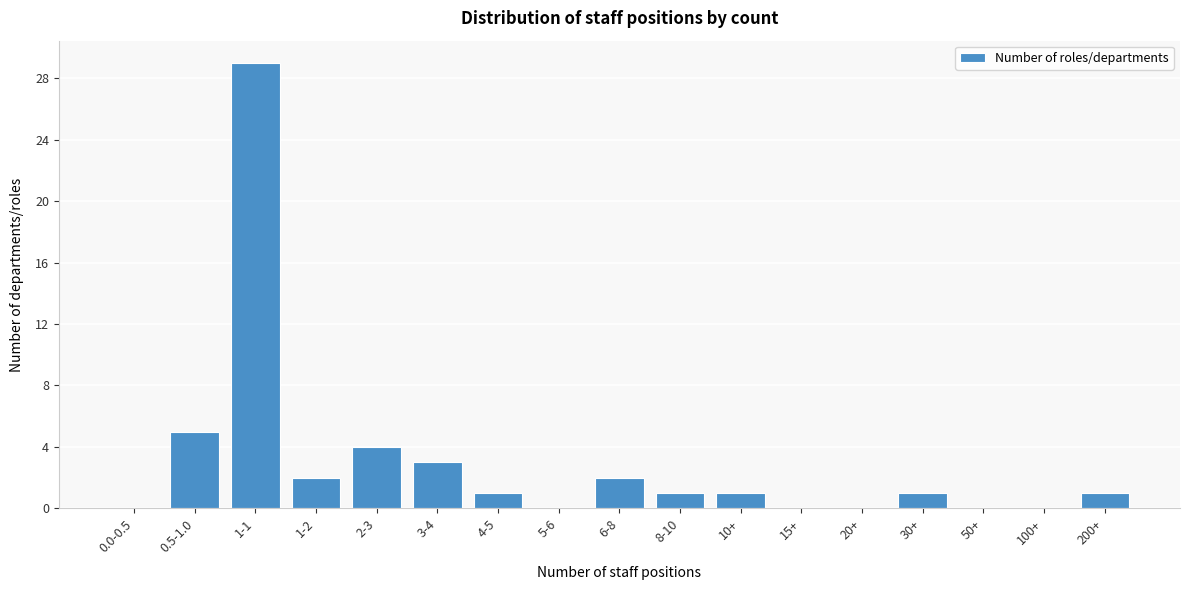

Reading left to right, list all the values displayed in this chart.

0.0-0.5=0	0.5-1.0=5	1-1=29	1-2=2	2-3=4	3-4=3	4-5=1	5-6=0	6-8=2	8-10=1	10+=1	15+=0	20+=0	30+=1	50+=0	100+=0	200+=1